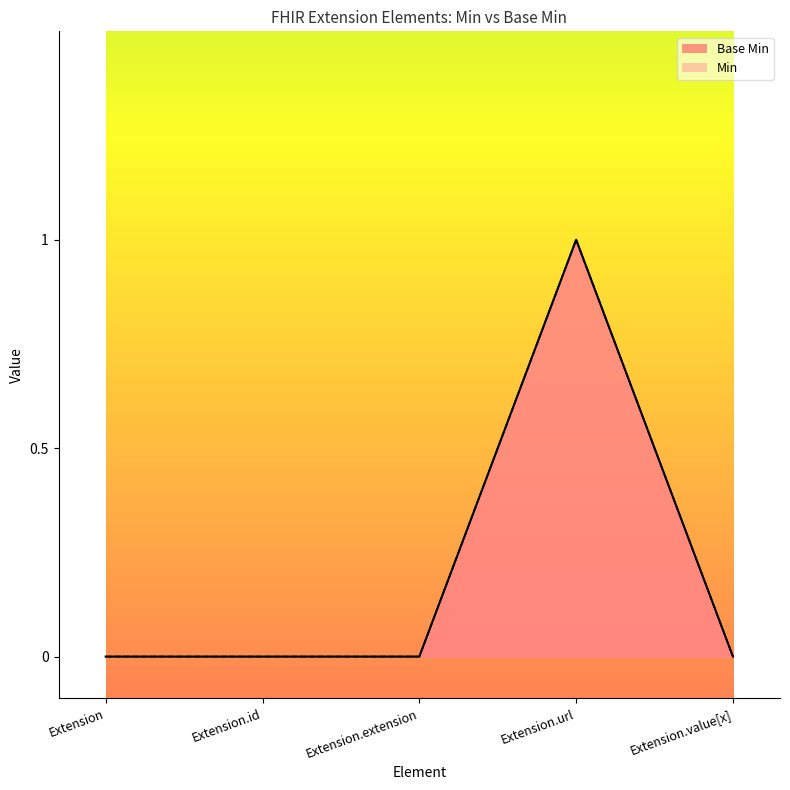

What is the maximum value shown in the chart?

1